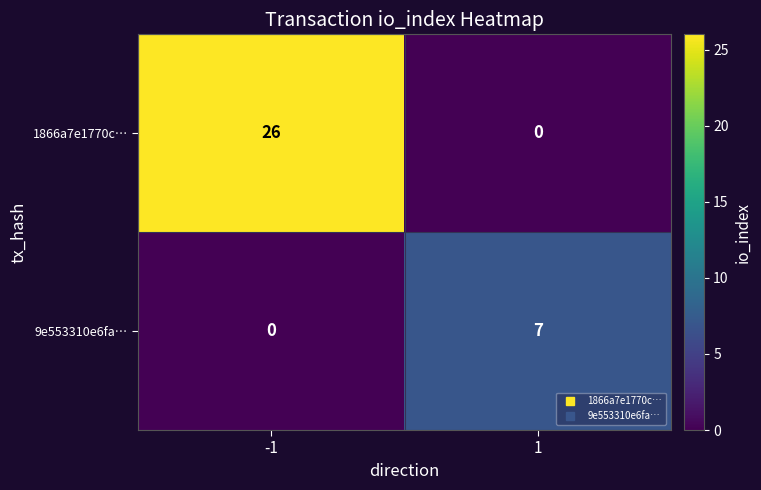

Rank the series at -1 from highest to lowest value.

1866a7e1770c…, 9e553310e6fa…